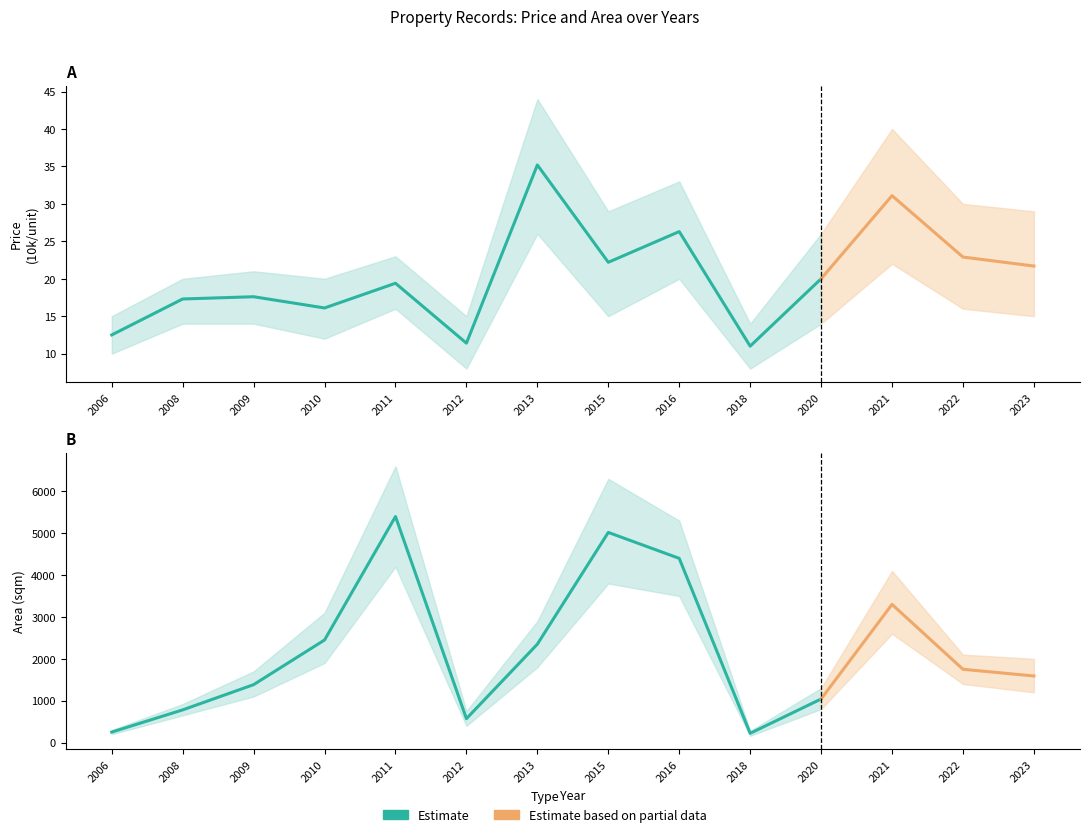

How many lines are shown in the chart?

2